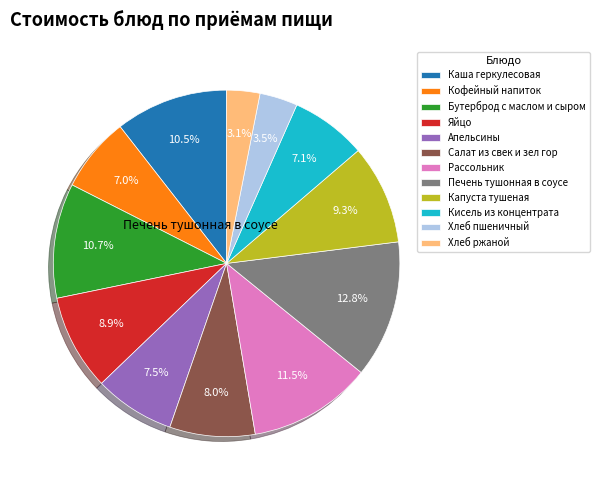

Is it true that Каша геркулесовая is 11% of the pie?

True